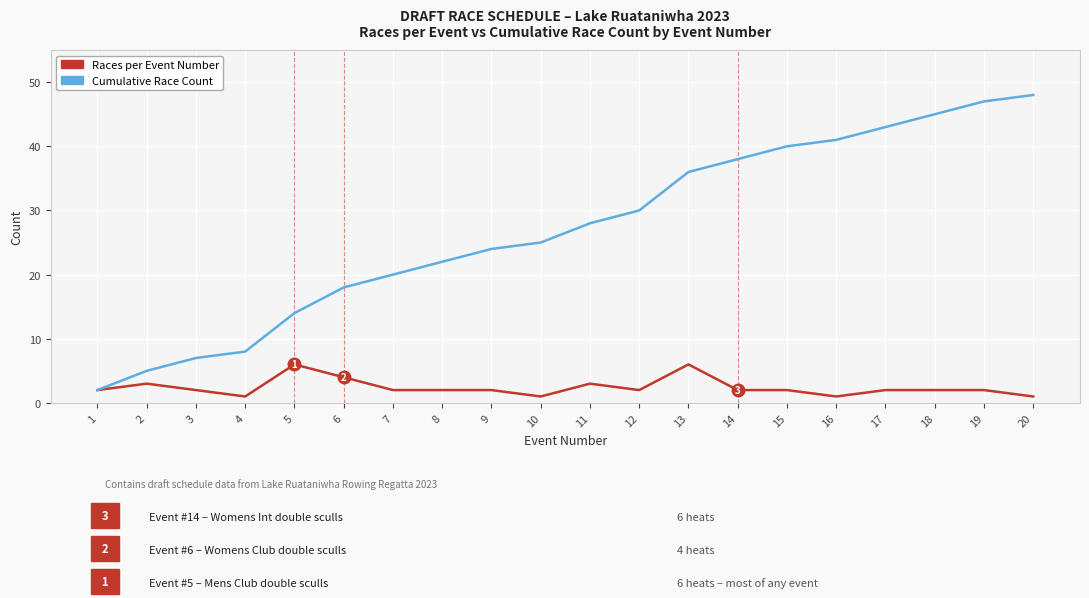

Count the Races per Event Number values in the range 2 to 3.

13